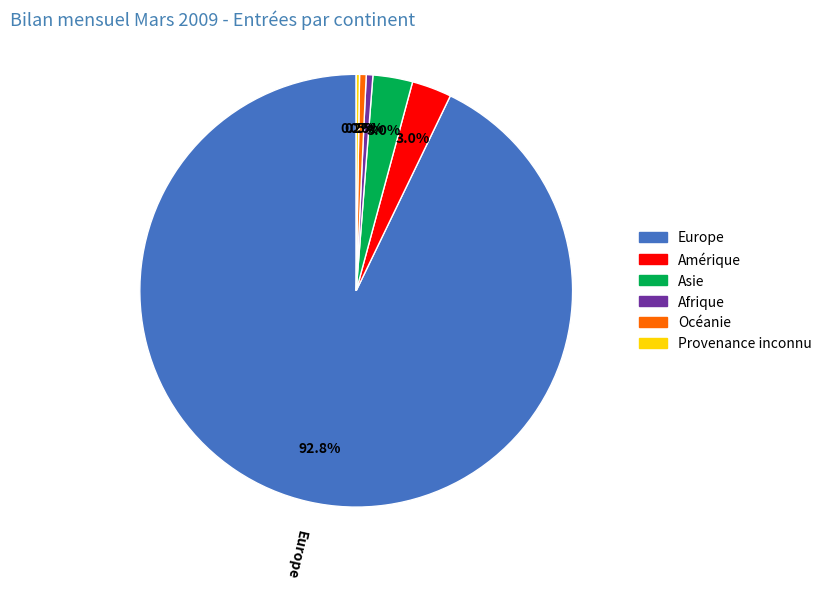

What percentage is NOT represented by Asie?

97.0%